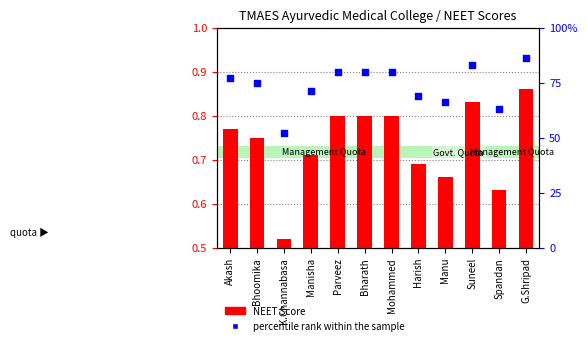

Which has a higher value, G.Shripad or Mohammed?

G.Shripad